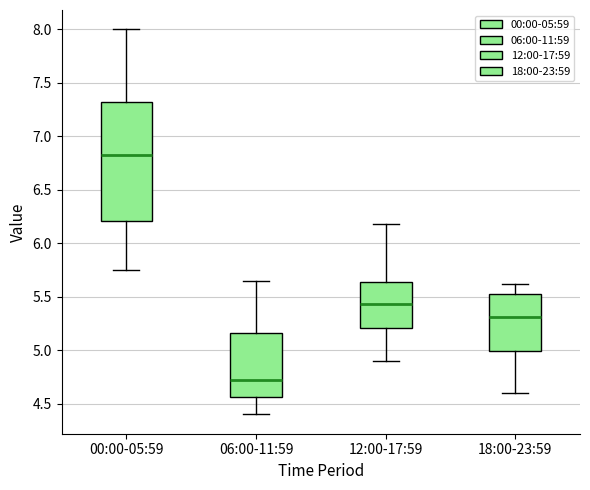

Reading left to right, transcribe this box plot: for each box, give where its median line is, the range the box spans, and where its two whiskers end, as read against the y-axis. The values are not printed on the chart, so give them approximately, as read against the axis.

00:00-05:59: median 6.85, box 6.20 to 7.30, whiskers 5.75 to 8.00
06:00-11:59: median 4.75, box 4.55 to 5.15, whiskers 4.40 to 5.65
12:00-17:59: median 5.45, box 5.20 to 5.65, whiskers 4.90 to 6.20
18:00-23:59: median 5.30, box 5.00 to 5.55, whiskers 4.60 to 5.60